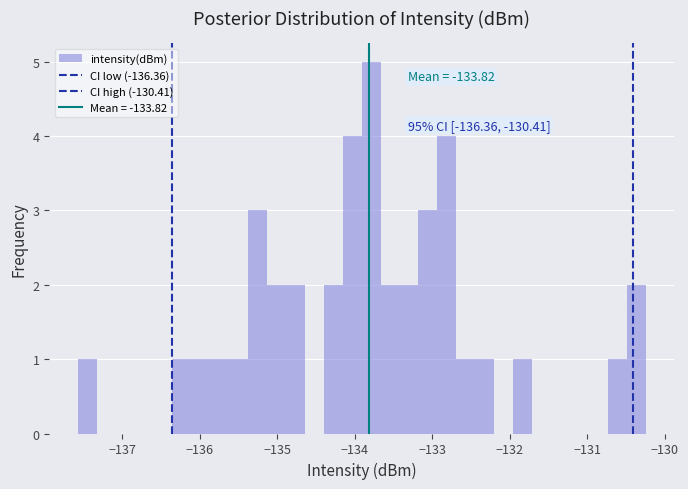

Read against the x-axis, roughly where is the centre of the tallest bar?

-133.8